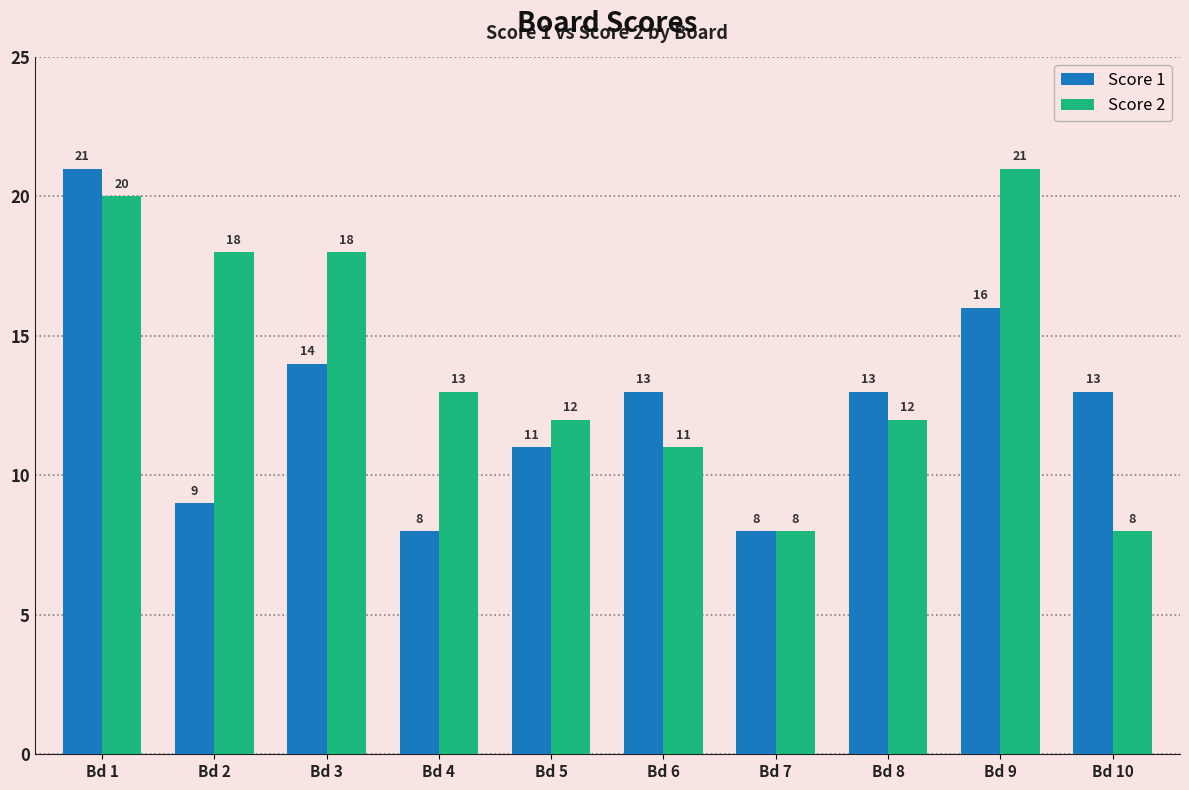

Which series changed the most between Bd 1 and Bd 6?

Score 2